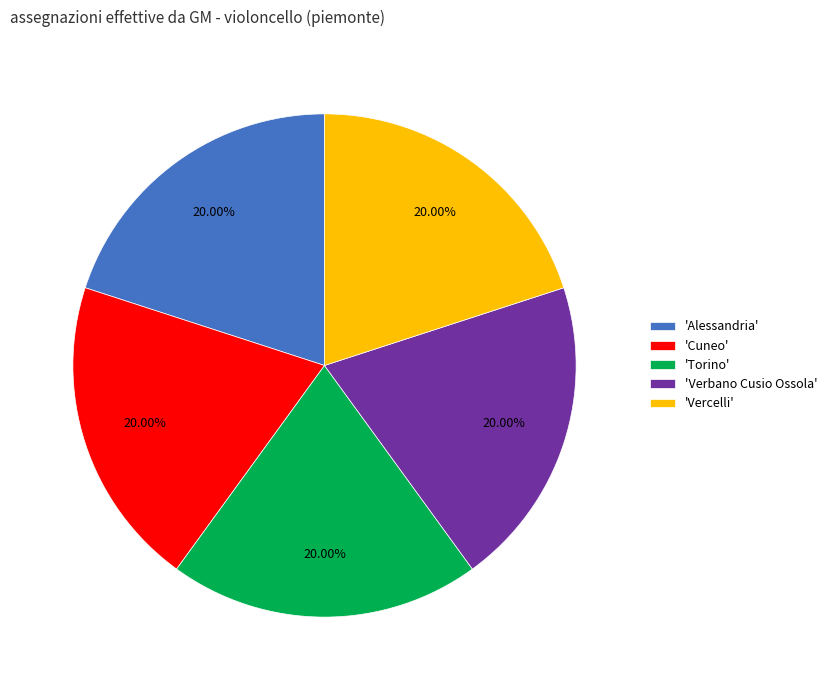

To the nearest percent, what is the difference between the largest and smallest slice percentages?

0%